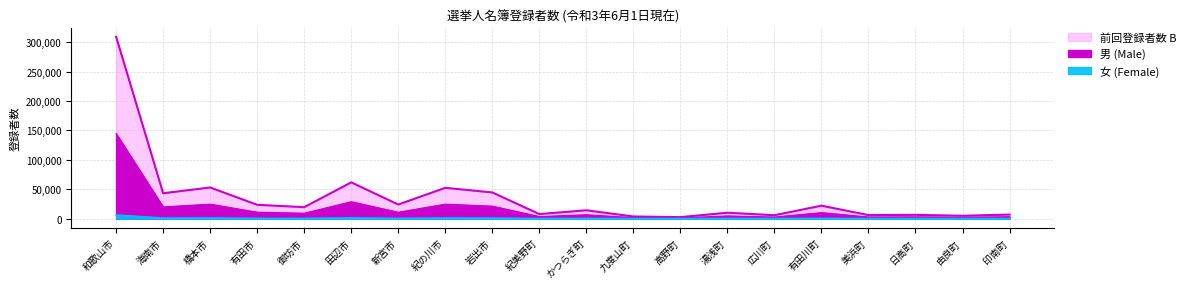

Between 有田市 and 九度山町, which is larger?

有田市